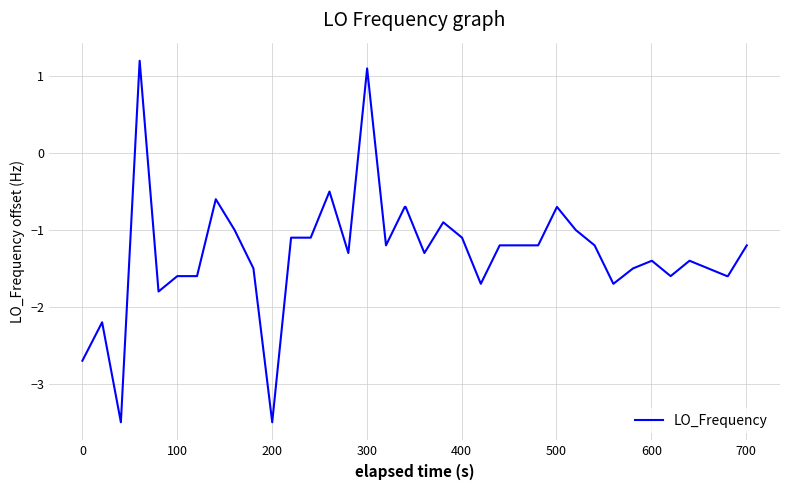

What is the minimum value shown in the chart?

-3.5